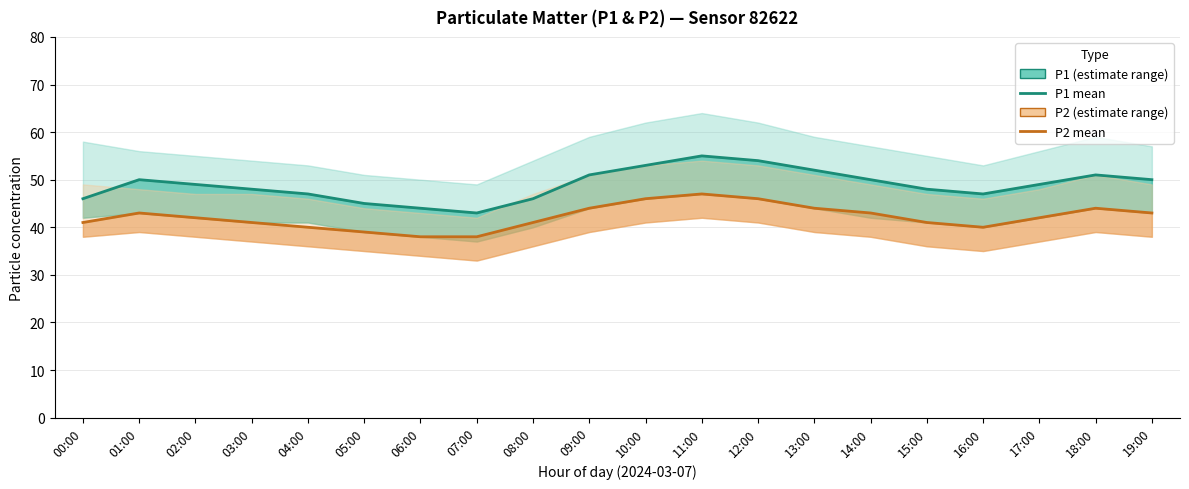

True or false: P1 and P2 cross at least once.

False